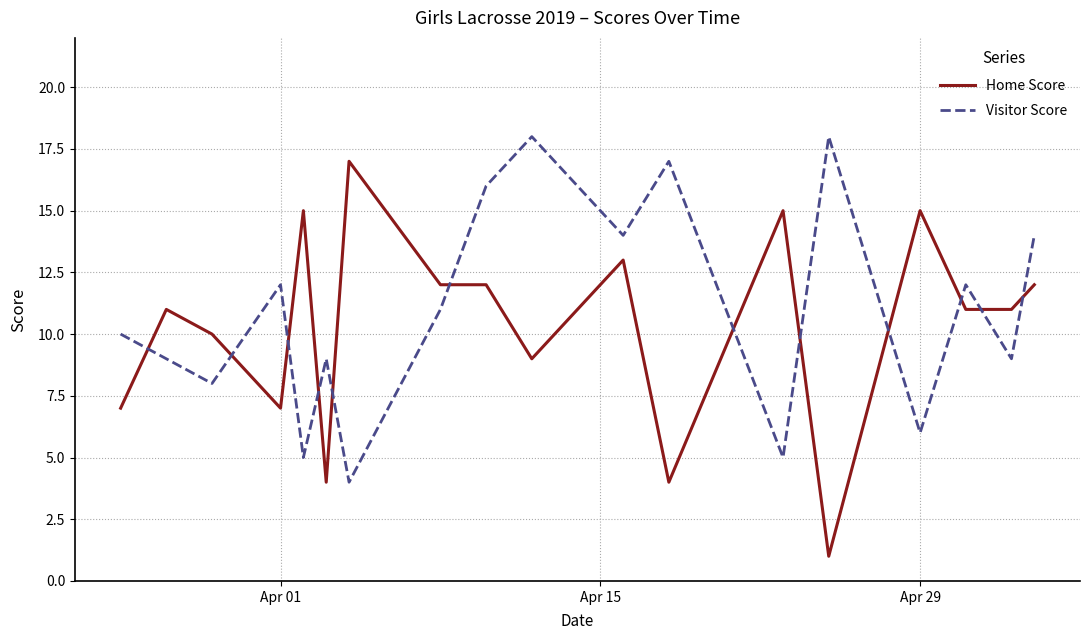

List the series in order of their peak value, lowest first.

Home Score, Visitor Score